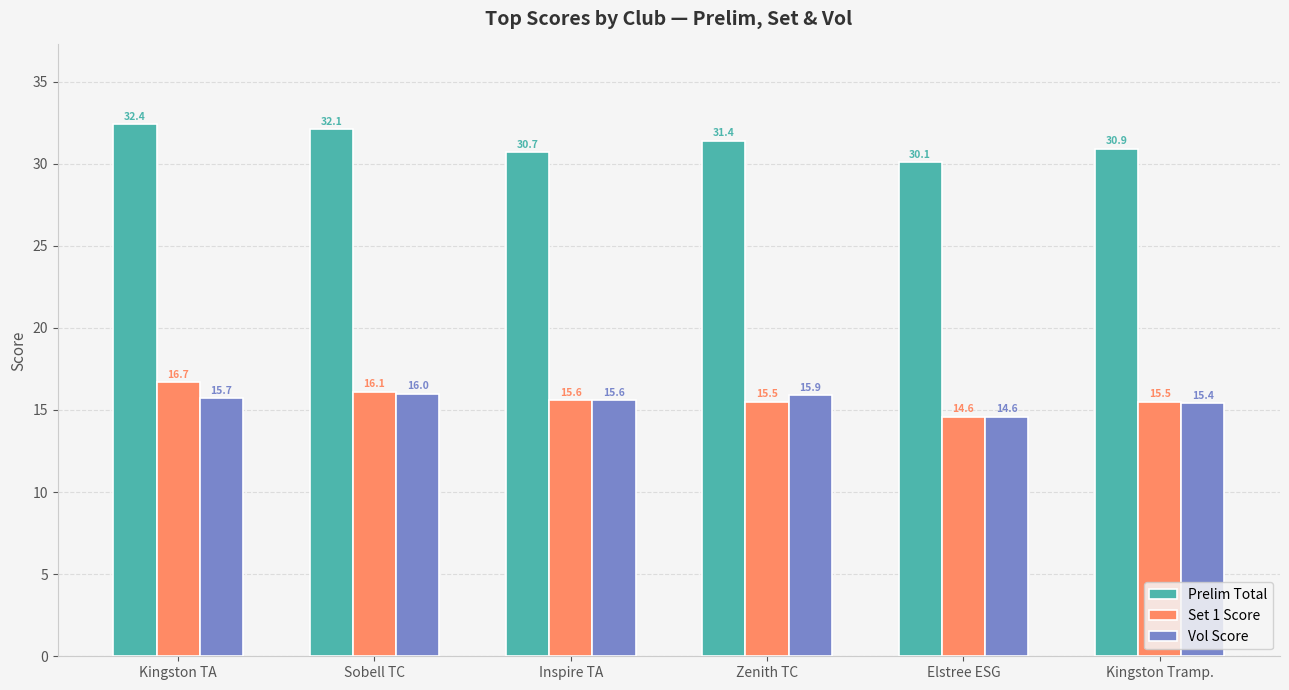

What are all the series names shown in the legend?

Prelim Total, Set 1 Score, Vol Score